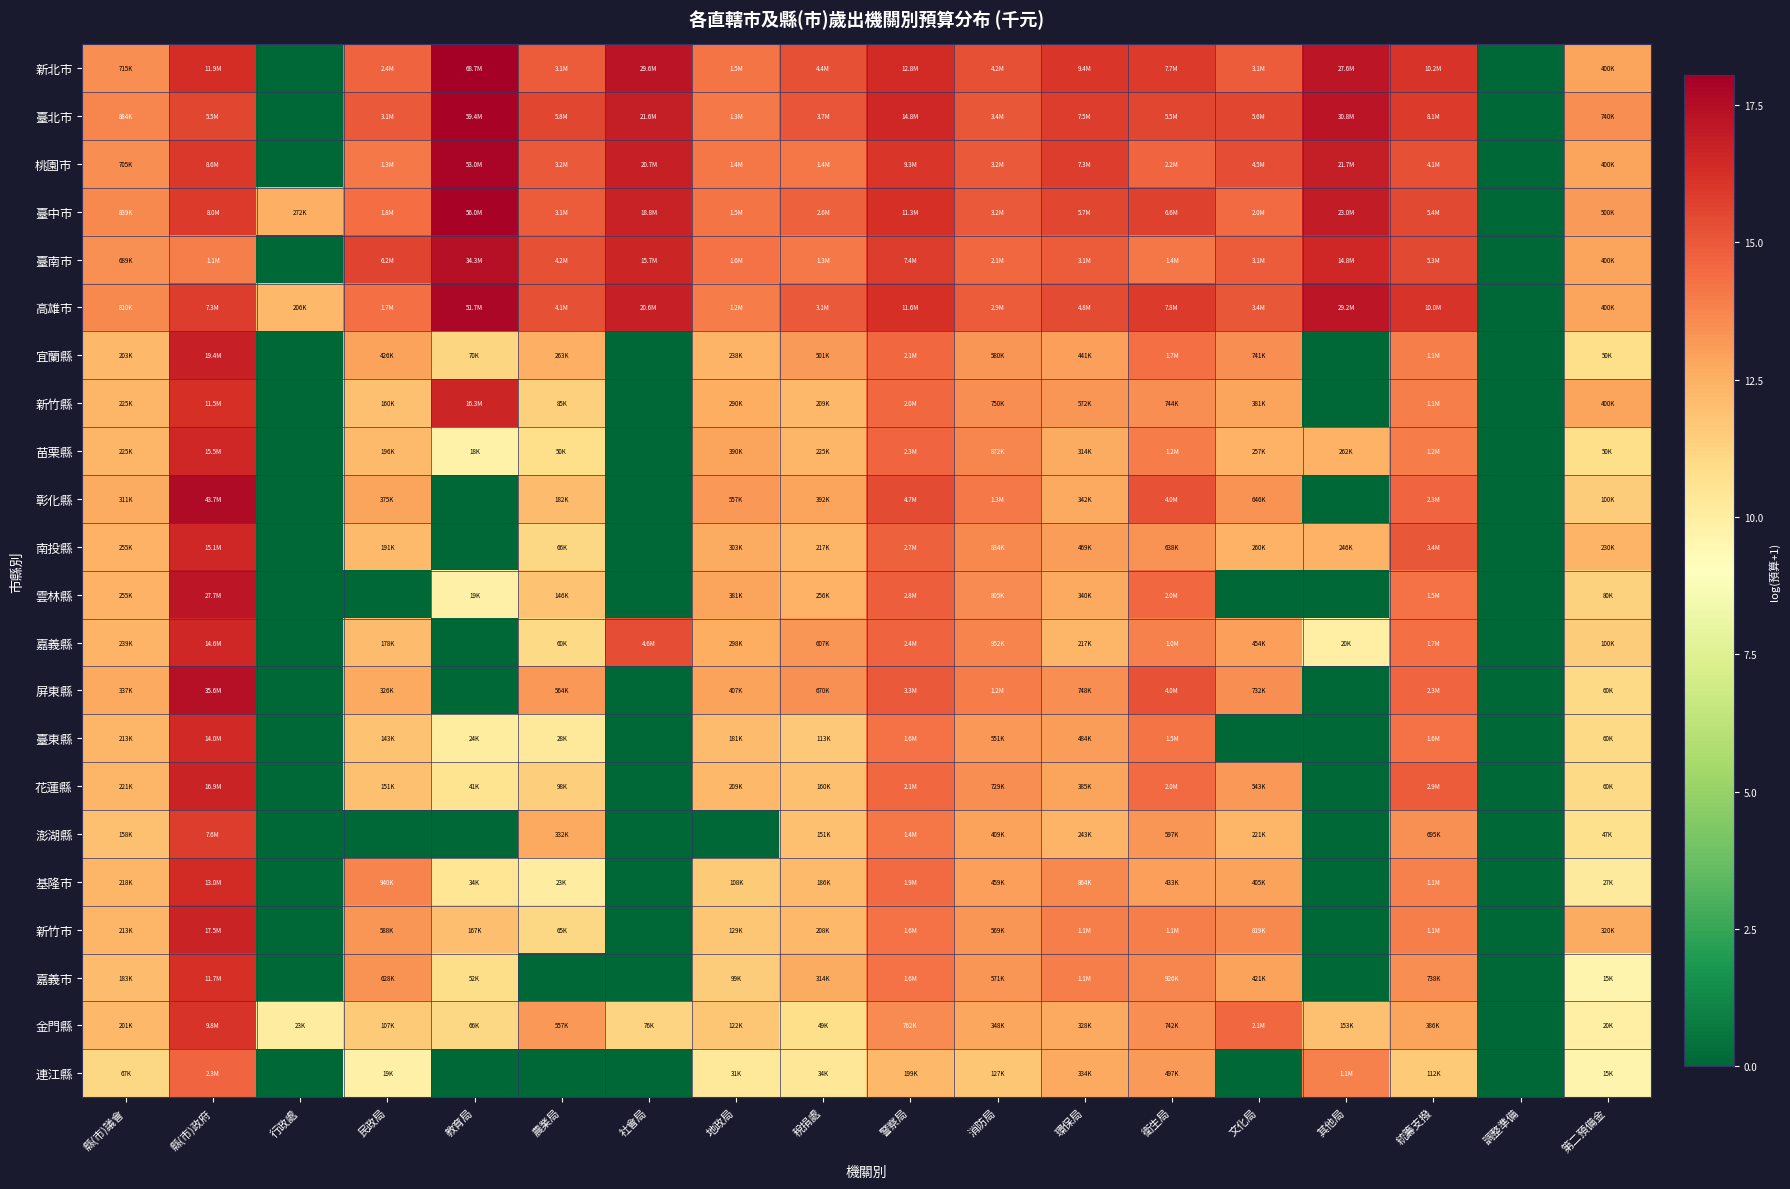

At which category is the sum across all series the highest?

縣(市)政府